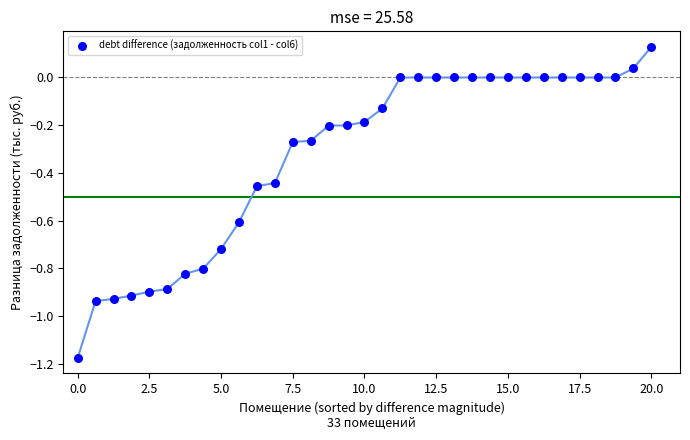

What is the range of Y values (max minus min)?

1.3